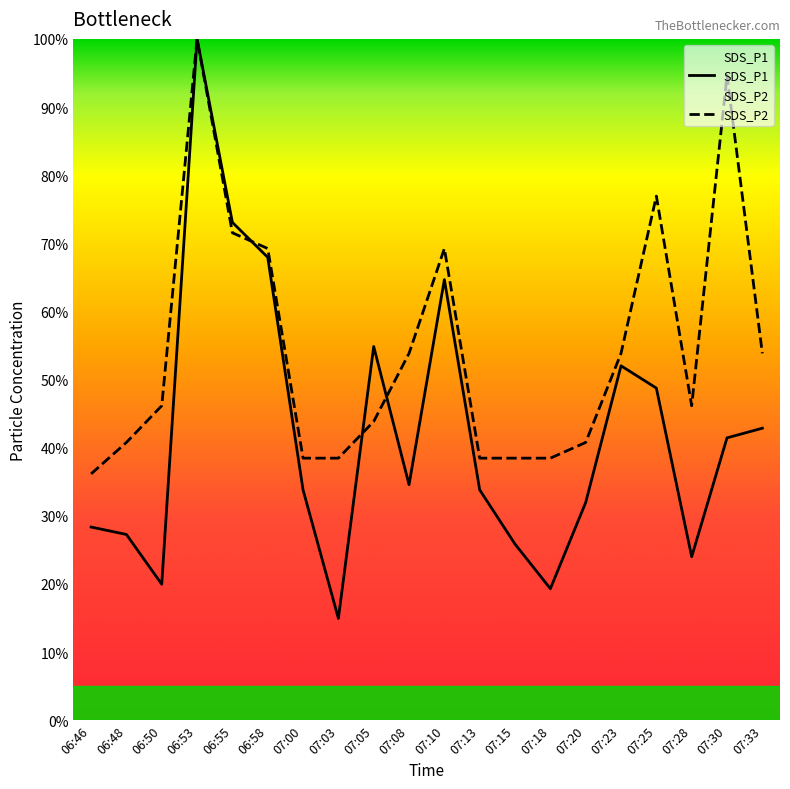

What is the total value across all series at 07:10?

133.9